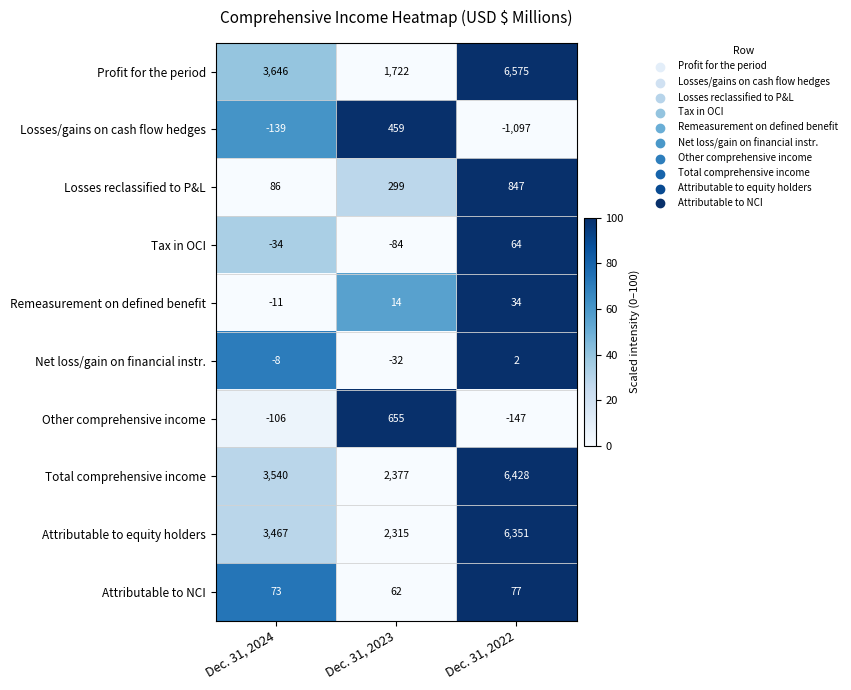

Which series has the largest range (max minus min)?

row_0